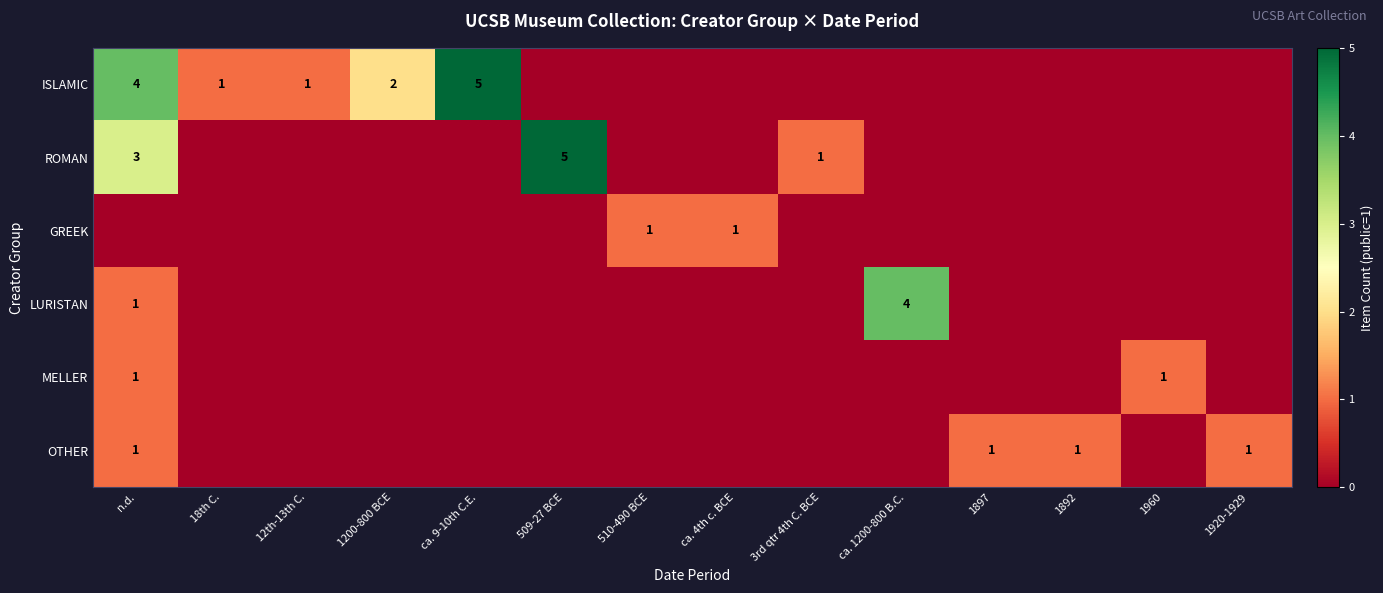

Count the number of data series in this chart.

6